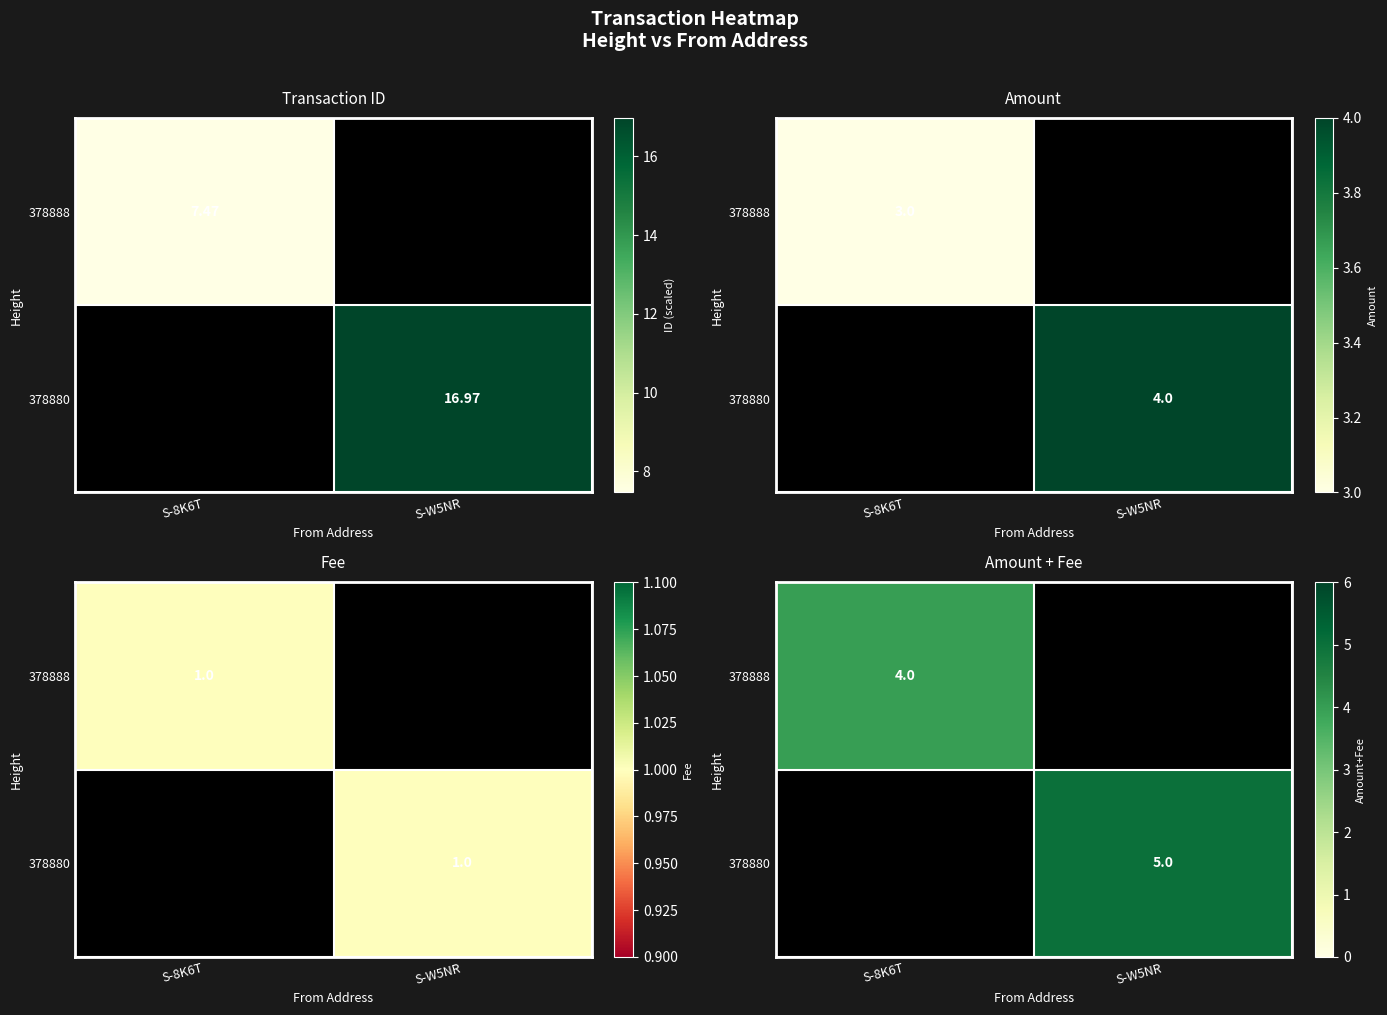

List the labels in order of 378880 value, largest first.

S-8K6T, S-W5NR